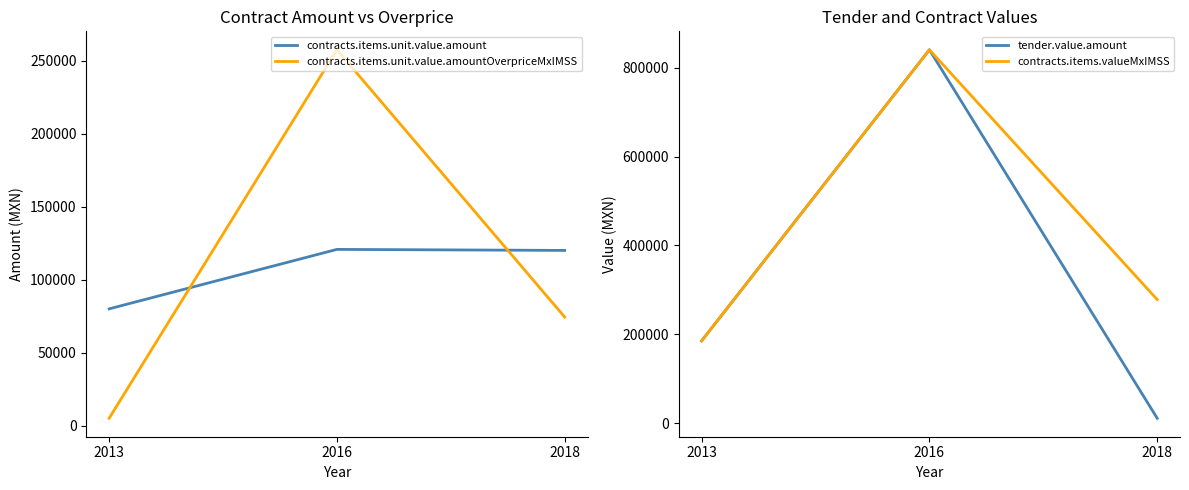

How many data points in contracts.items.unit.value.amount are above 120000?

1